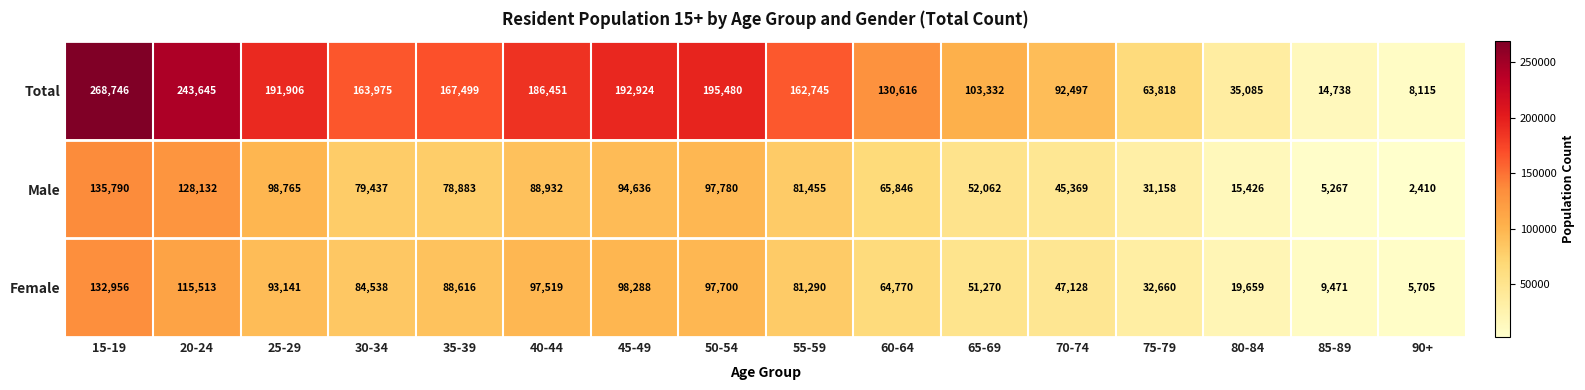

At which category does the chart reach its minimum across all series?

90+